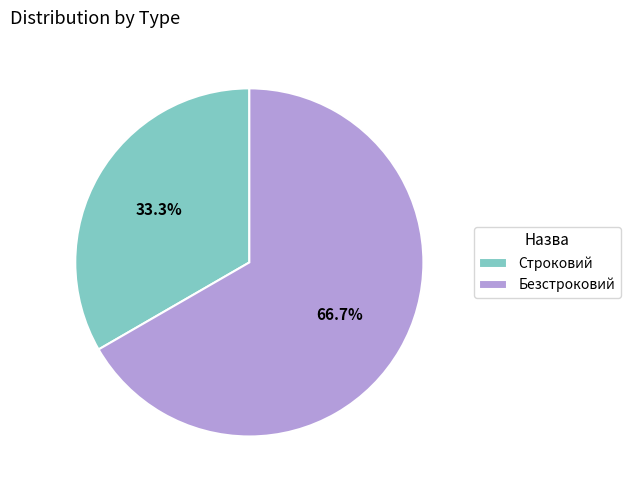

How much of the chart is everything except Безстроковий?

33.3%